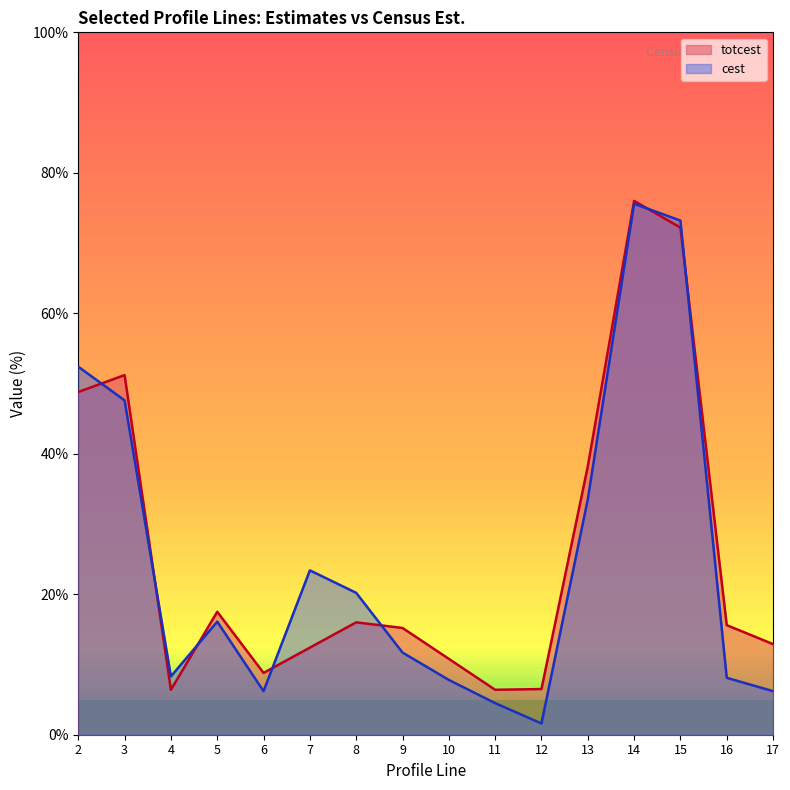

Between 8 and 17, which series saw the biggest shift?

cest